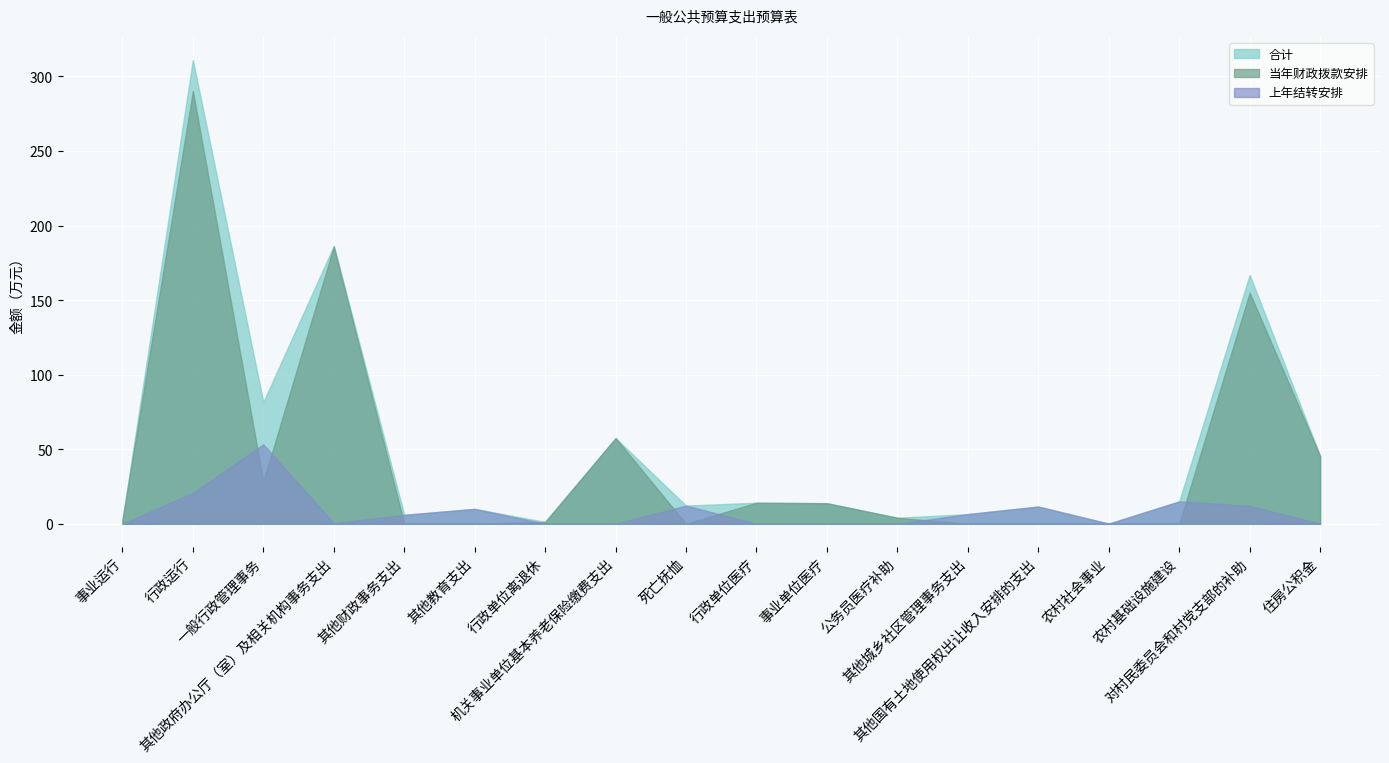

Rank the series at 其他财政事务支出 from highest to lowest value.

合计, 上年结转安排, 当年财政拨款安排